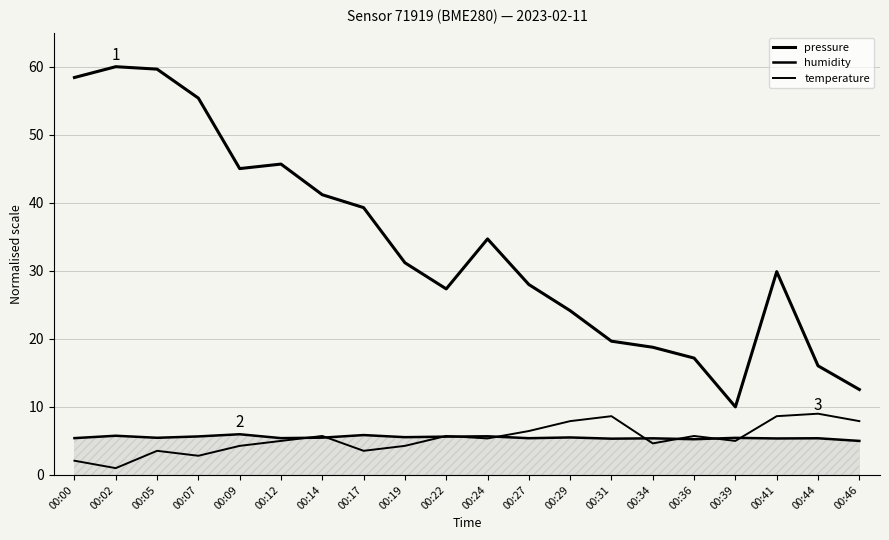

How many lines are shown in the chart?

3